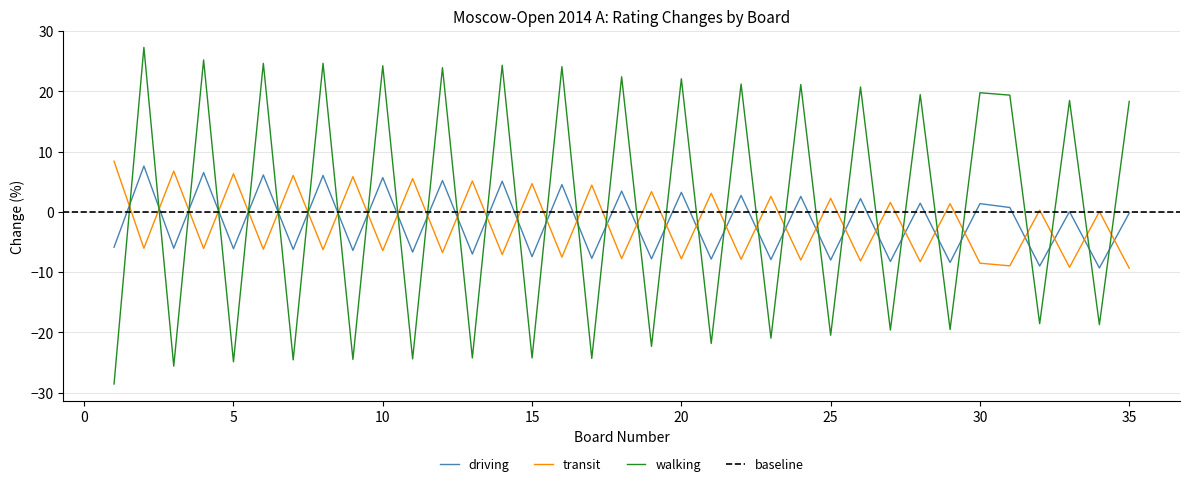

Is it true that driving equals 1.4 at 30?

True